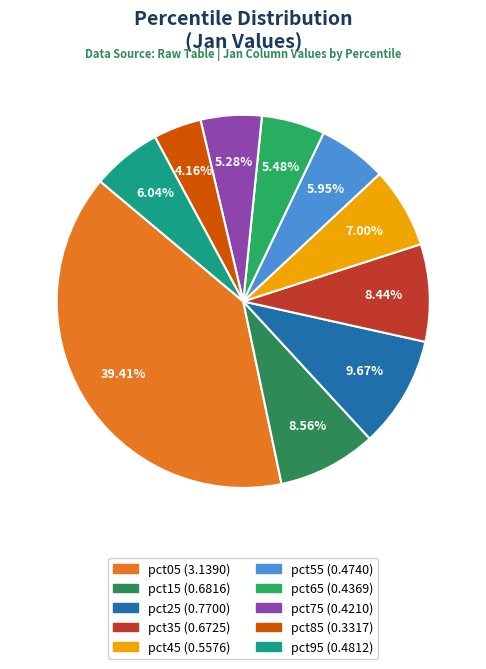

Do pct95 and pct75 together represent more than half of the pie?

No